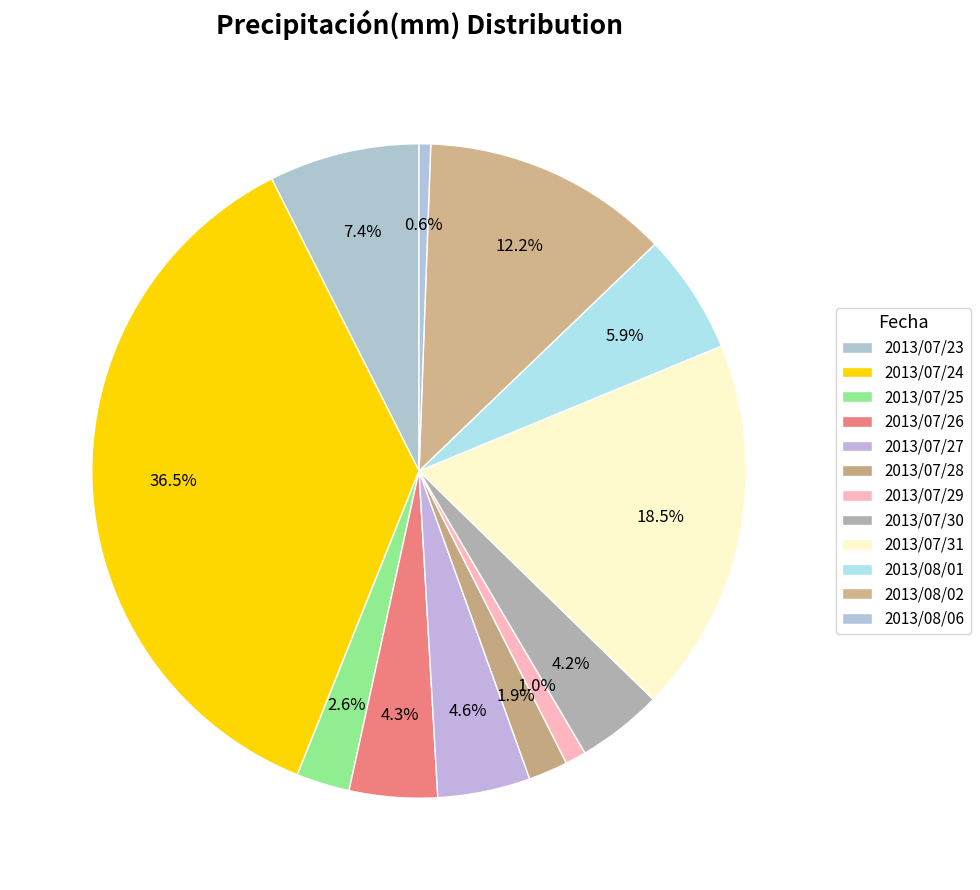

Count the number of slices in the pie.

12